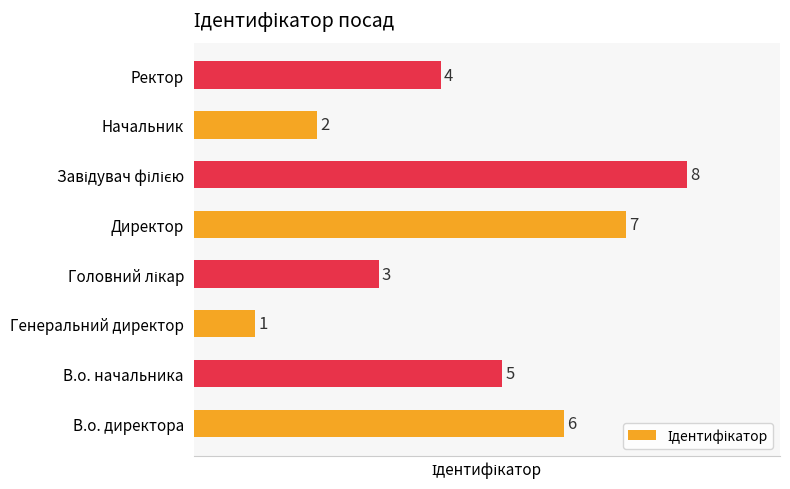

What is the sum of all values?

36